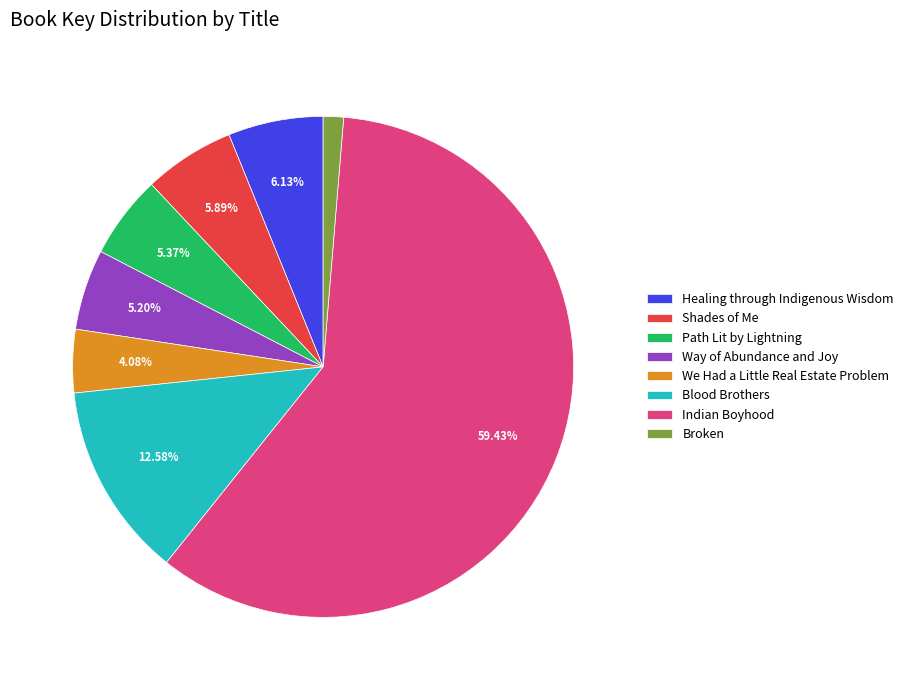

The Healing through Indigenous Wisdom slice represents 6% of the pie. True or false?

True